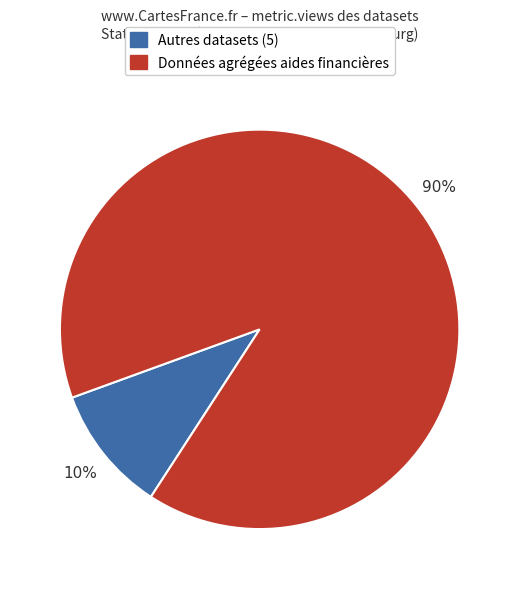

What is the smallest slice in the pie chart?

Autres datasets (5)